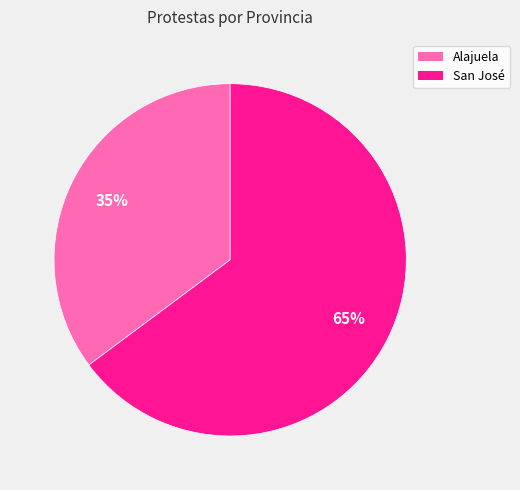

Is Alajuela the majority of the pie?

No